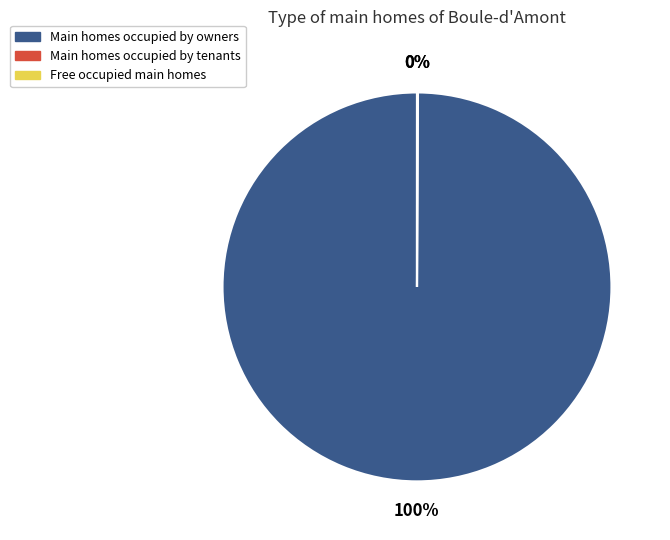

To the nearest percent, what is the difference between the largest and smallest slice percentages?

100%